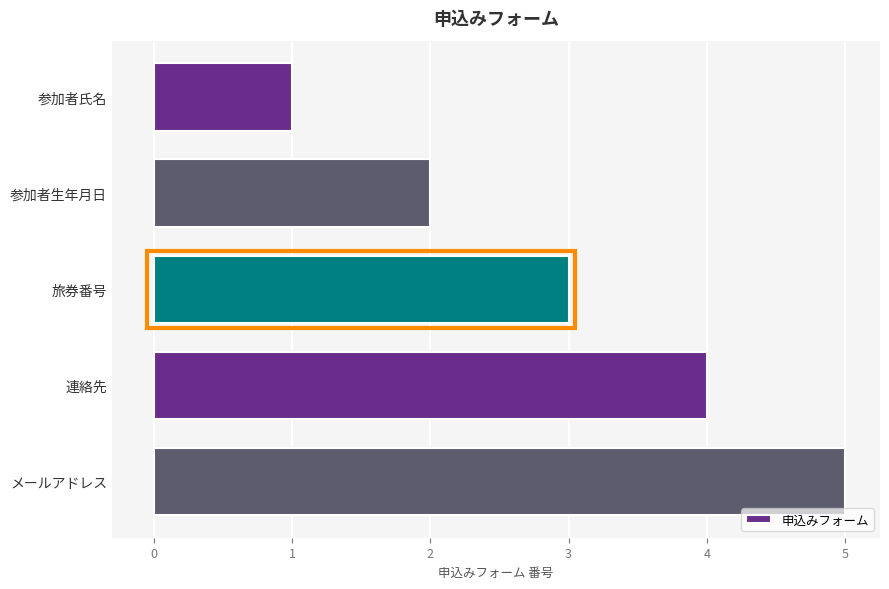

The chart shows a value of 0 at 参加者氏名. True or false?

False